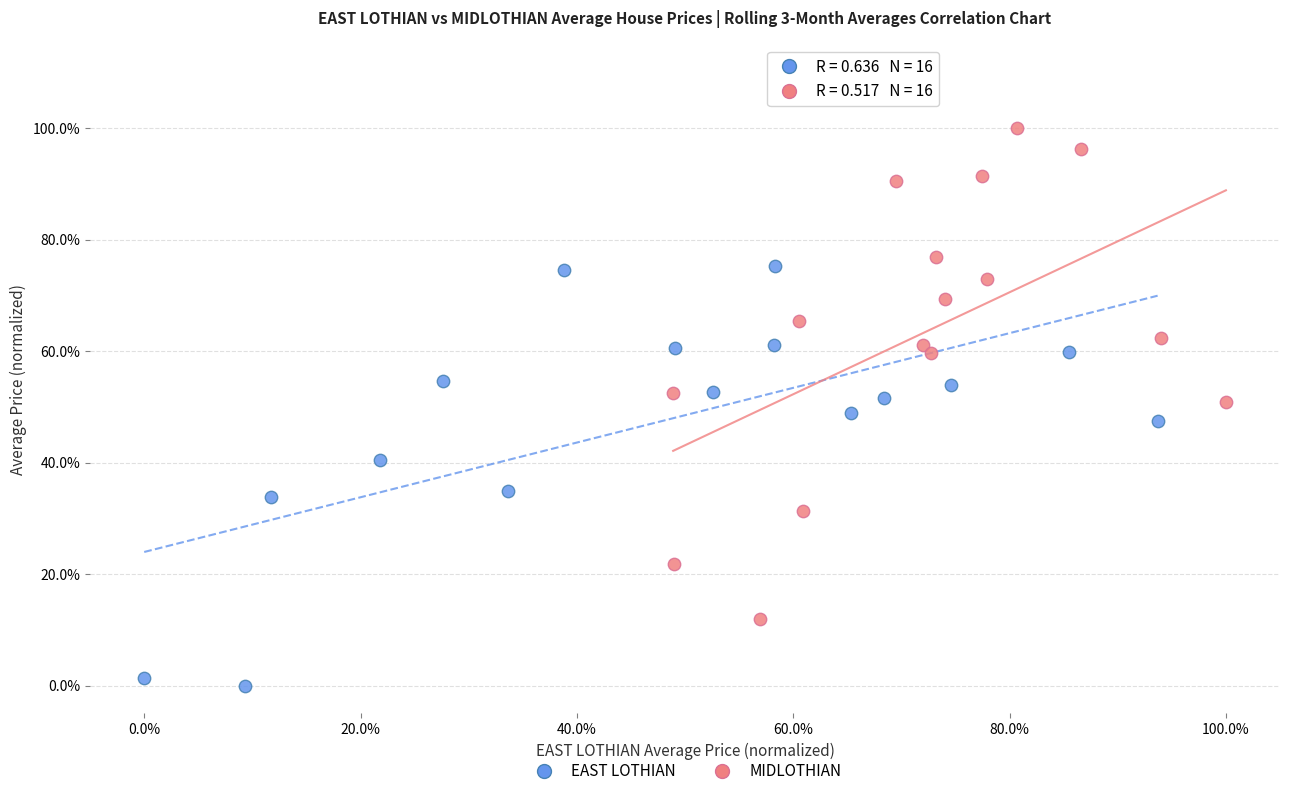

Which series contains the lowest Y value?

EAST LOTHIAN